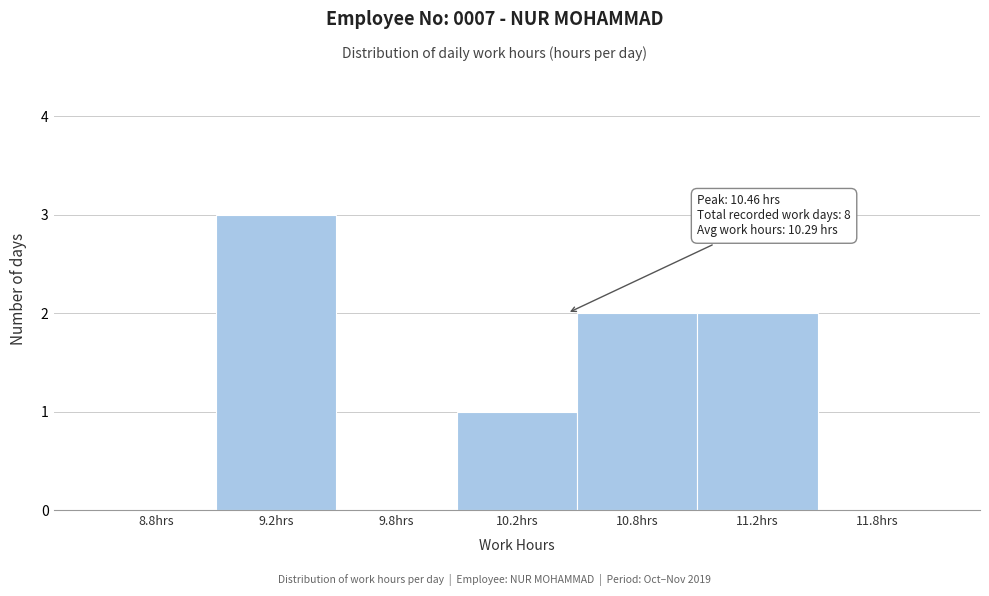

Reading right to left, transcribe all the data shown in this chart.

11.8hrs=0	11.2hrs=2	10.8hrs=2	10.2hrs=1	9.8hrs=0	9.2hrs=3	8.8hrs=0